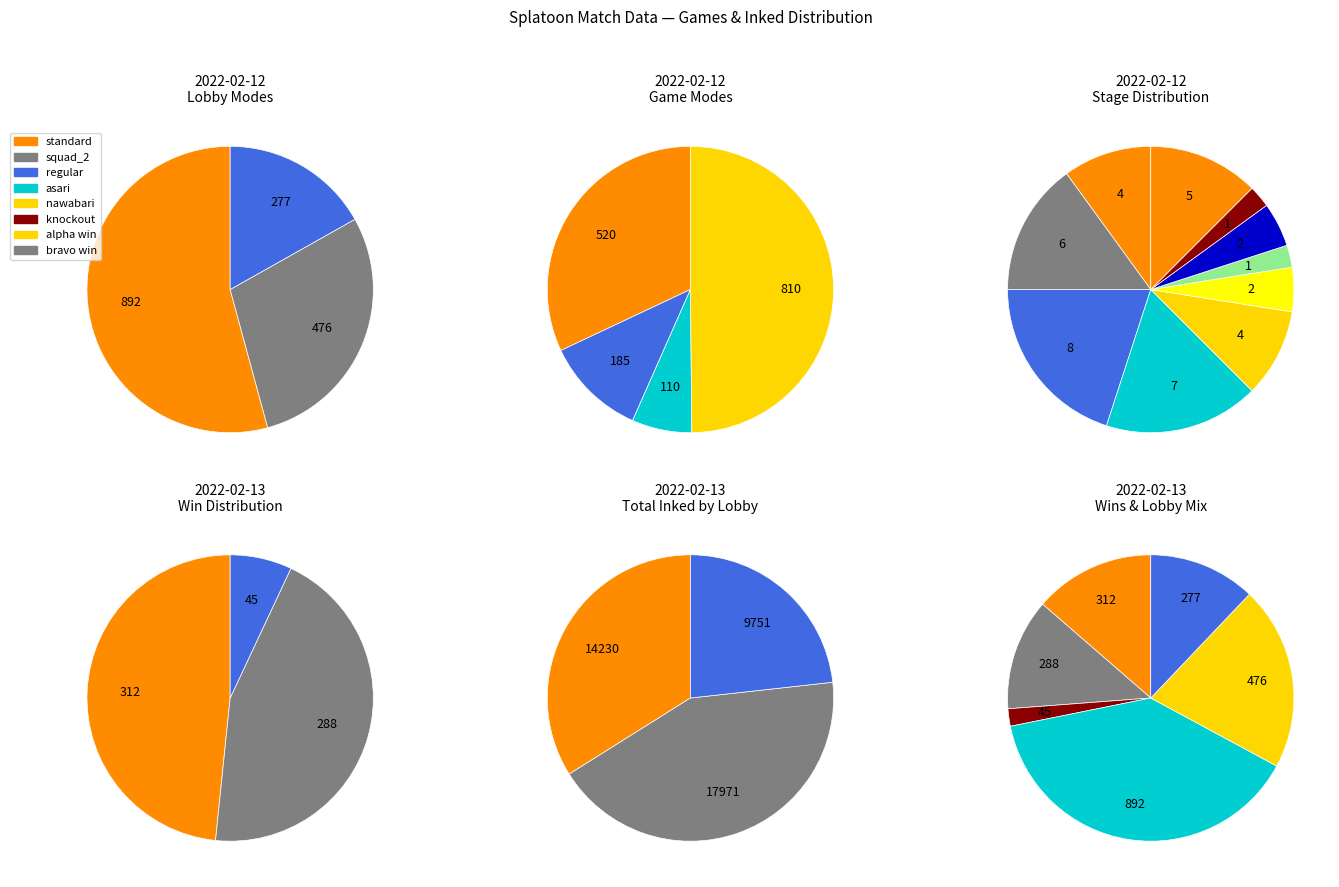

At 18, list the series in order from smallest to largest.

regular, squad_2, standard